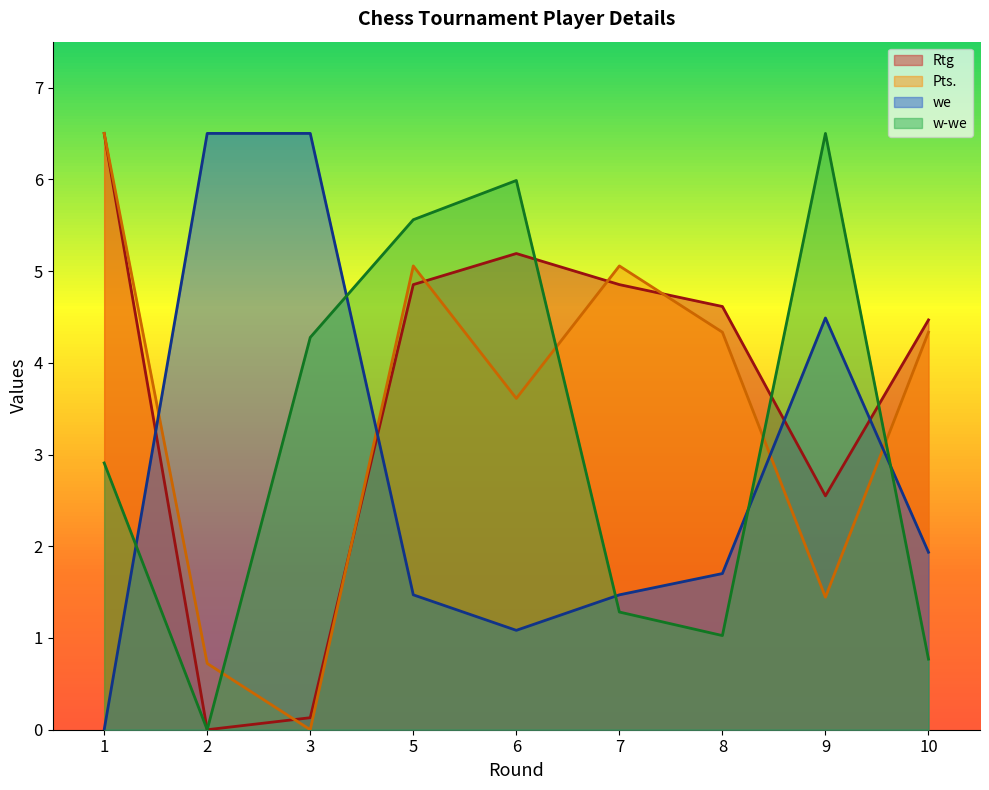

Rank the series by their maximum value, from highest to lowest.

Rtg, Pts., we, w-we